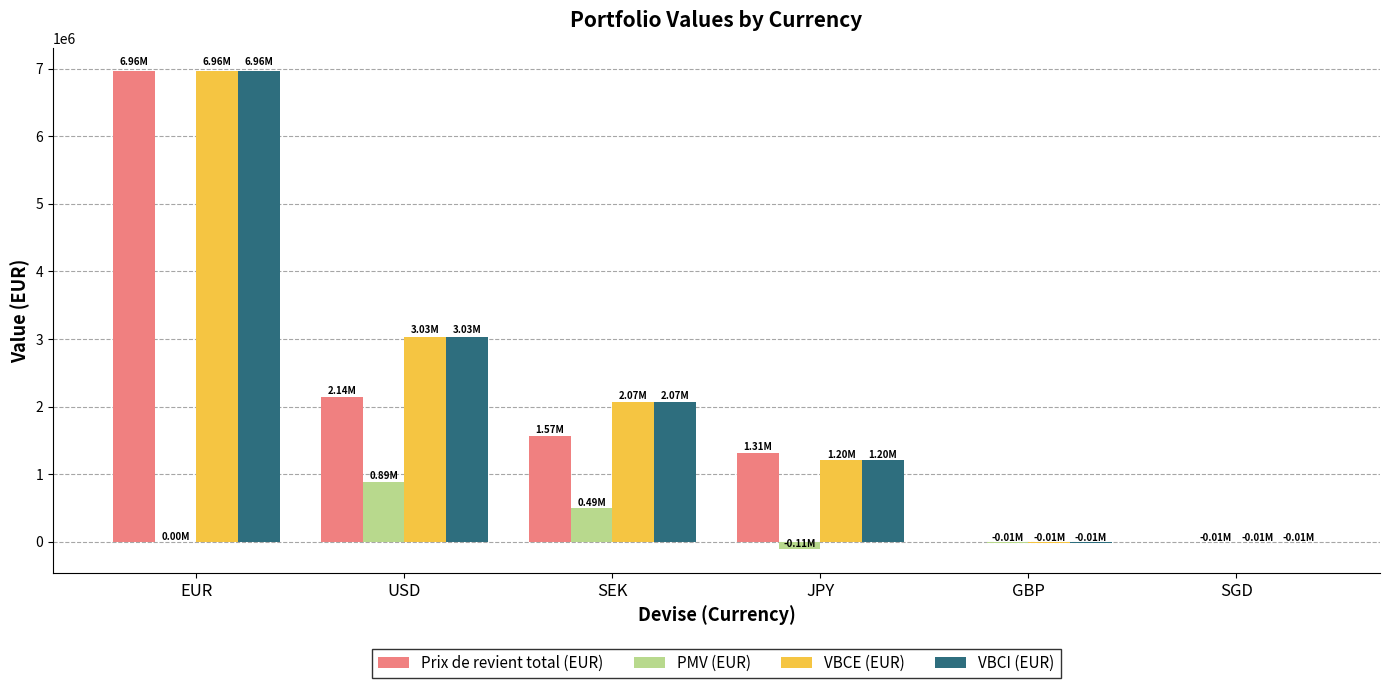

How many groups of bars are there?

6